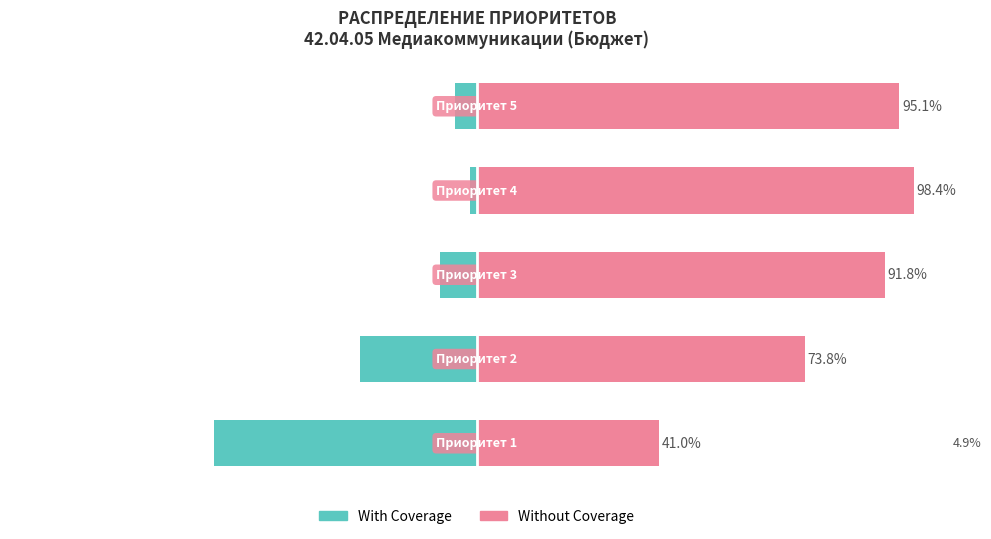

How many series are shown in this chart?

2